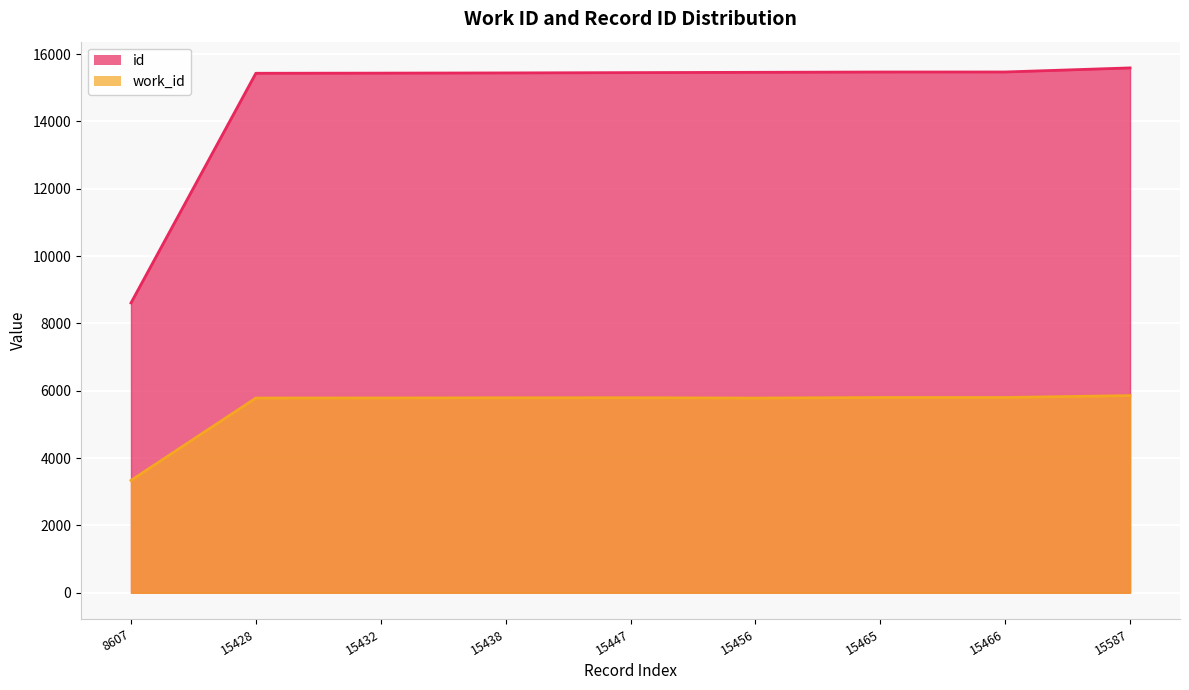

Is the value of work_id at 15438 greater than the value of id at 15465?

No